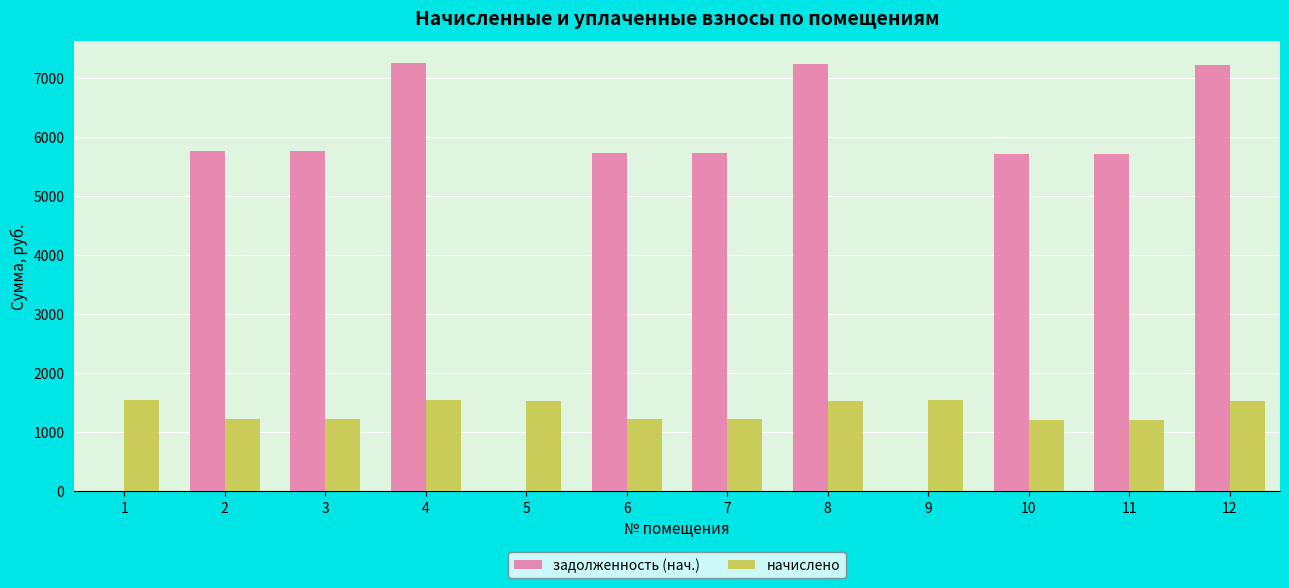

What is the maximum value shown in the chart?

7268.8